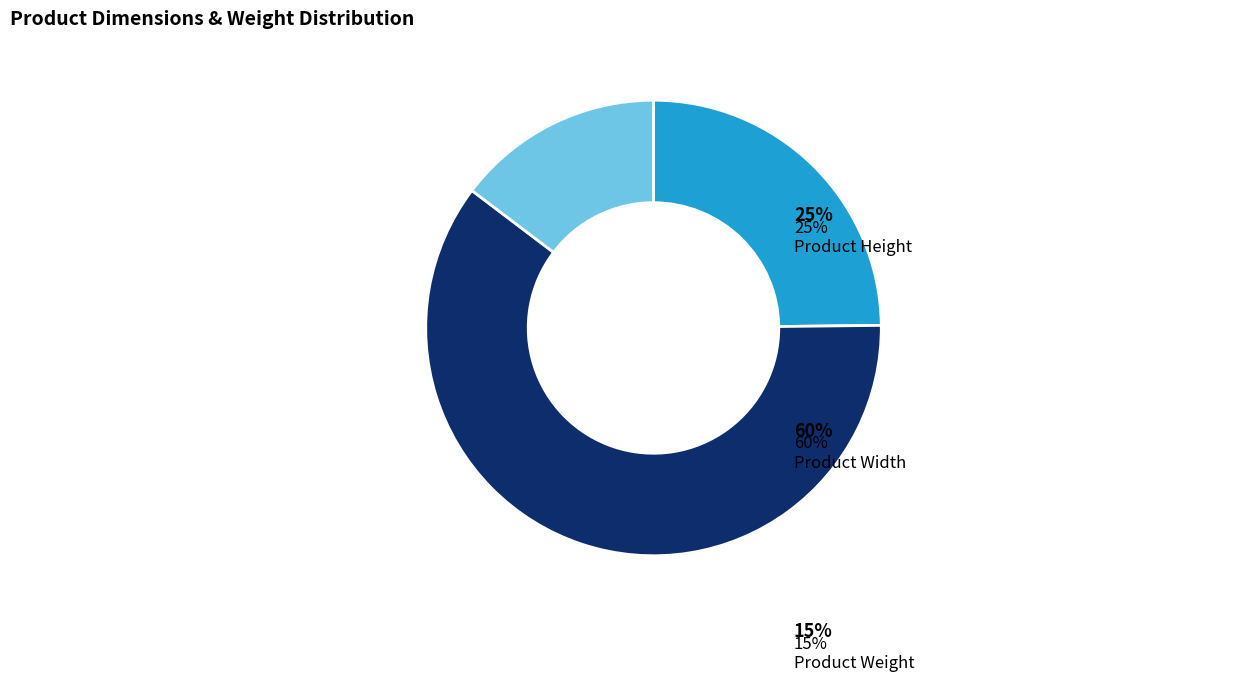

Rank the categories by value from highest to lowest.

Product Width, Product Height, Product Weight